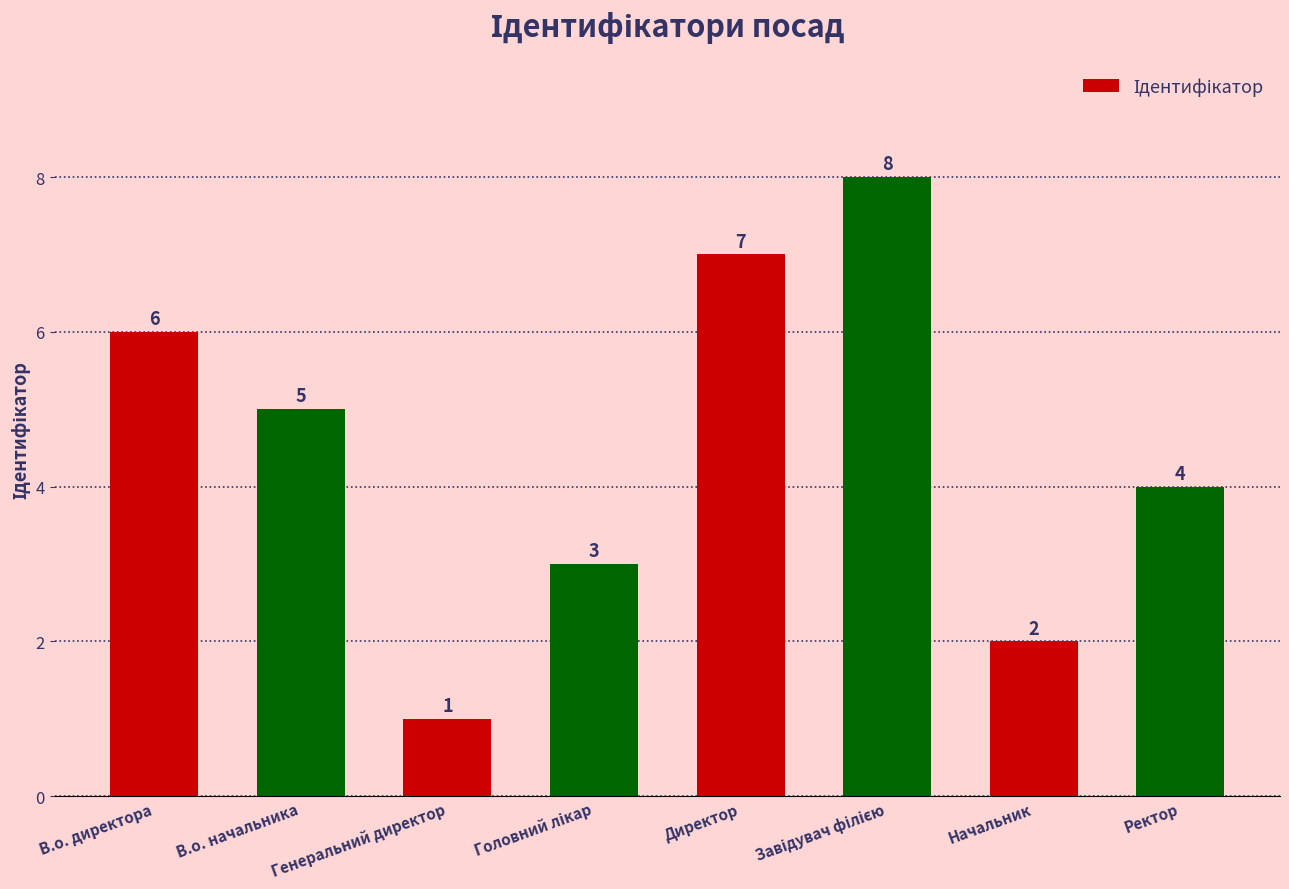

What is the change in value from В.о. директора to Ректор?

-2